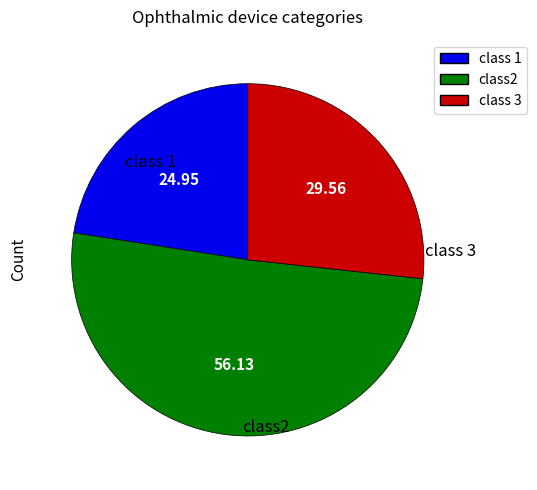

Is there any slice that represents more than half of the pie?

Yes